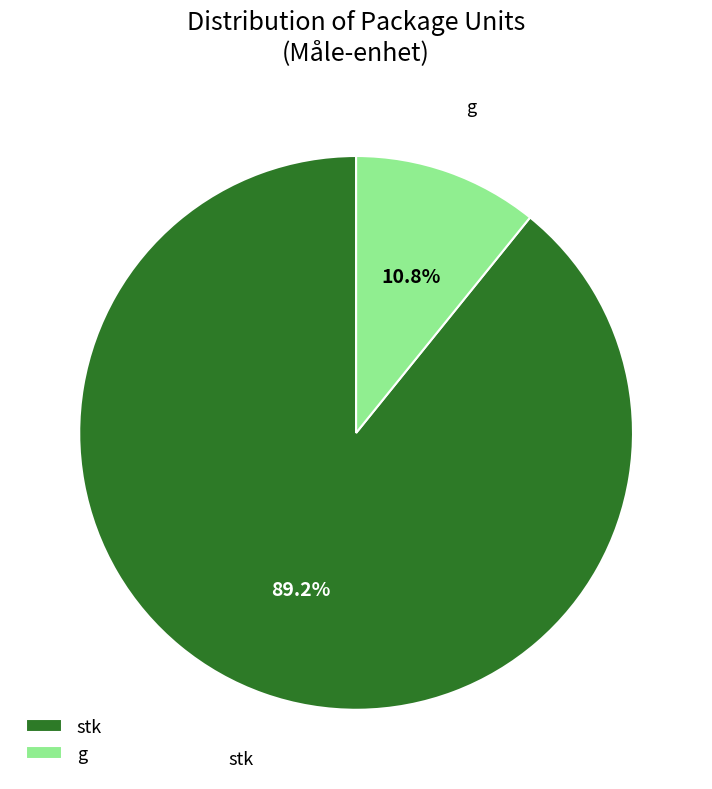

To the nearest percent, what is the difference between the largest and smallest slice percentages?

78%